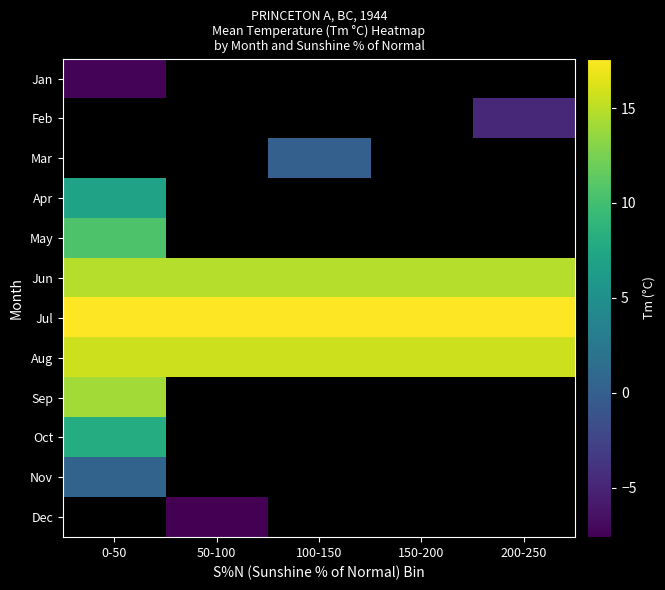

What is the greatest value displayed?

17.6